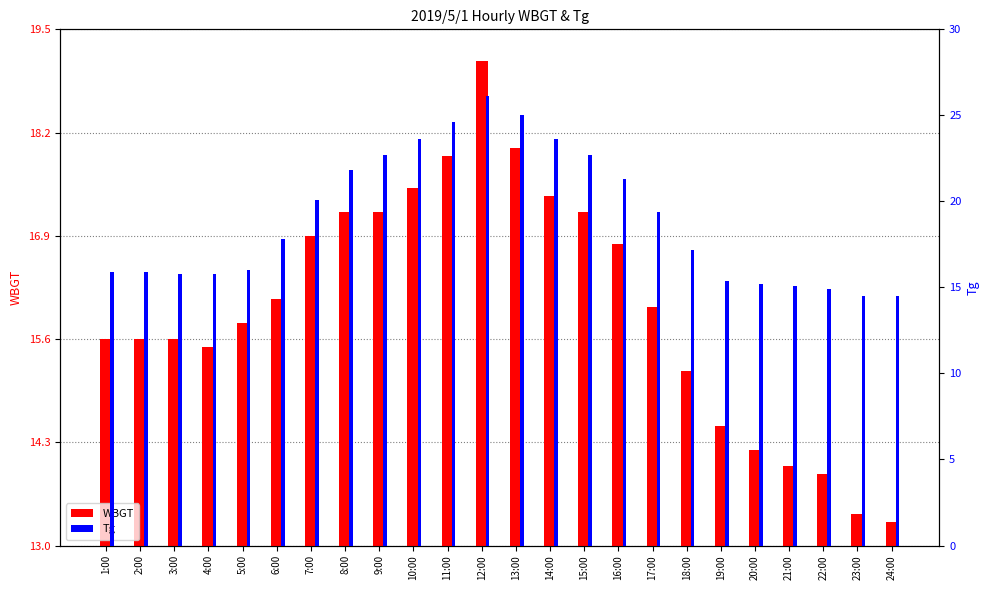

Reading left to right, what are all the values shown in this chart?

WBGT: 1:00=15.6	2:00=15.6	3:00=15.6	4:00=15.5	5:00=15.8	6:00=16.1	7:00=16.9	8:00=17.2	9:00=17.2	10:00=17.5	11:00=17.9	12:00=19.1	13:00=18.0	14:00=17.4	15:00=17.2	16:00=16.8	17:00=16.0	18:00=15.2	19:00=14.5	20:00=14.2	21:00=14.0	22:00=13.9	23:00=13.4	24:00=13.3
Tg: 1:00=15.9	2:00=15.9	3:00=15.8	4:00=15.8	5:00=16.0	6:00=17.8	7:00=20.1	8:00=21.8	9:00=22.7	10:00=23.6	11:00=24.6	12:00=26.1	13:00=25.0	14:00=23.6	15:00=22.7	16:00=21.3	17:00=19.4	18:00=17.2	19:00=15.4	20:00=15.2	21:00=15.1	22:00=14.9	23:00=14.5	24:00=14.5